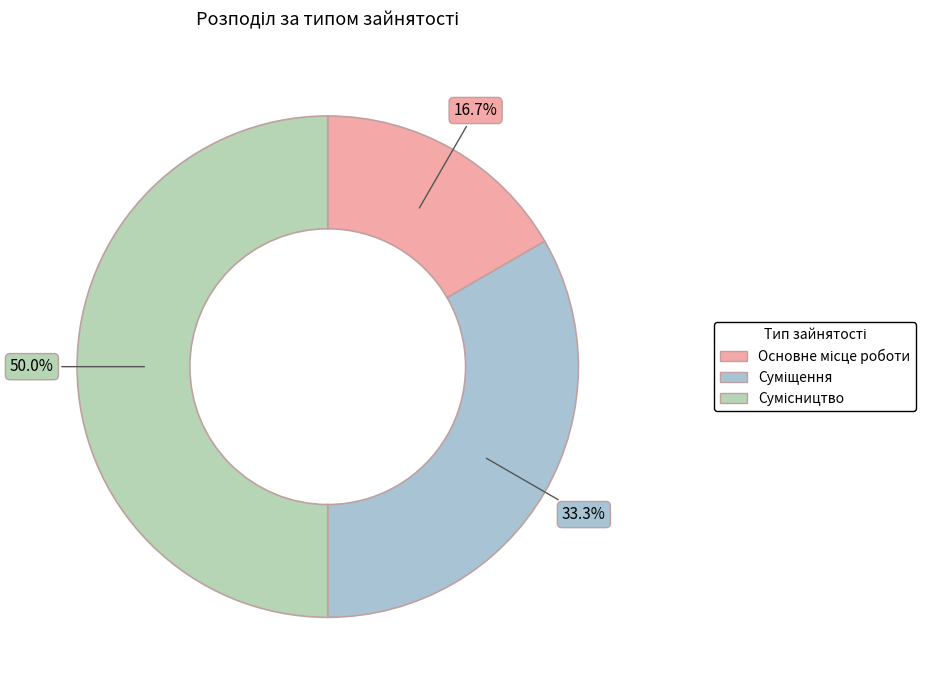

The Сумісництво slice represents 50% of the pie. True or false?

True